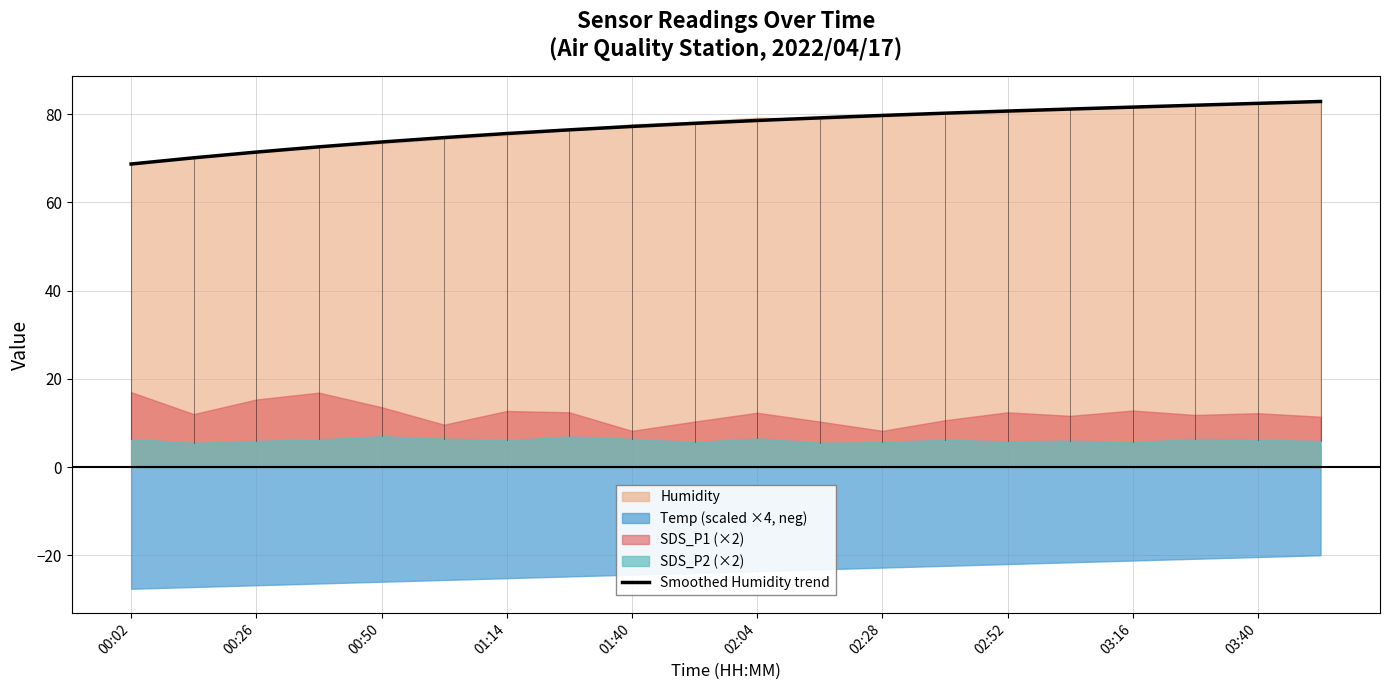

What is the lowest value of the Smoothed Humidity trend series?

68.7